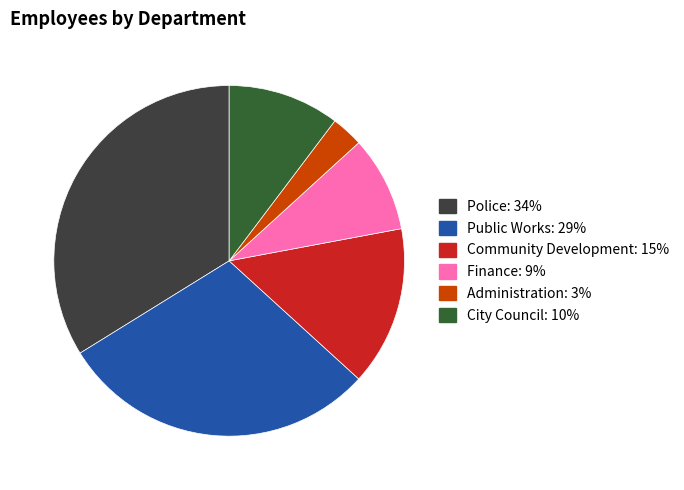

Rank the categories by value from highest to lowest.

Police, Public Works, Community Development, City Council, Finance, Administration